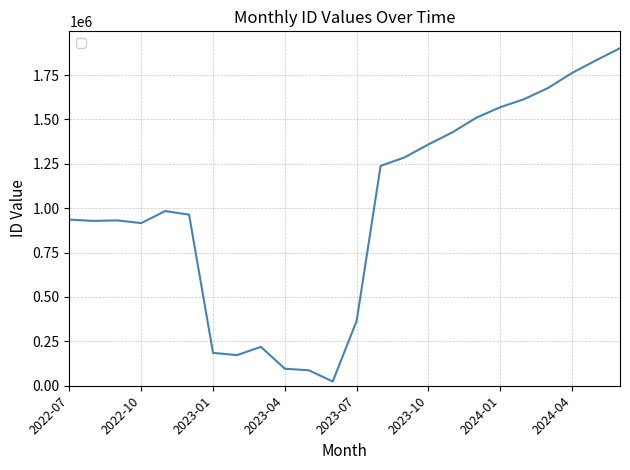

What is the difference between the maximum and minimum values?

1877397